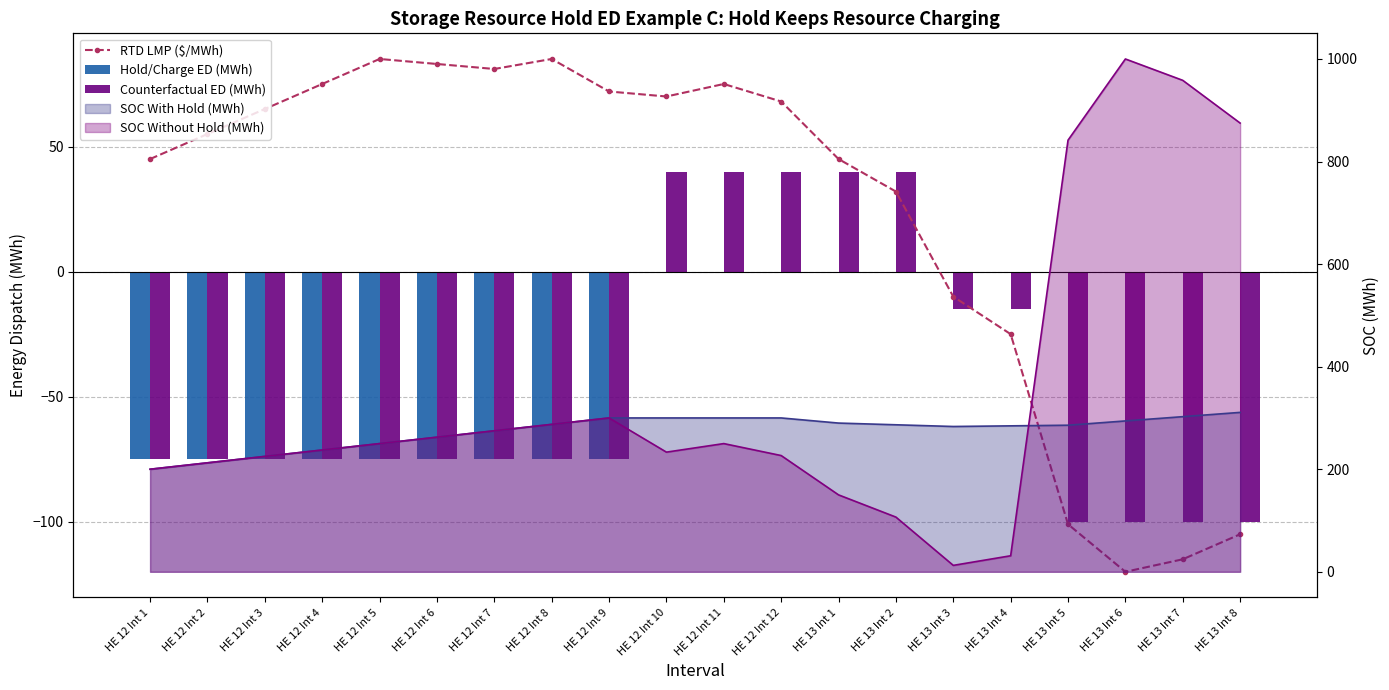

Rank the categories by Hold/Charge ED (MWh) value from highest to lowest.

HE 12 Int 10, HE 12 Int 11, HE 12 Int 12, HE 13 Int 1, HE 13 Int 2, HE 13 Int 3, HE 13 Int 4, HE 13 Int 5, HE 13 Int 6, HE 13 Int 7, HE 13 Int 8, HE 12 Int 1, HE 12 Int 2, HE 12 Int 3, HE 12 Int 4, HE 12 Int 5, HE 12 Int 6, HE 12 Int 7, HE 12 Int 8, HE 12 Int 9